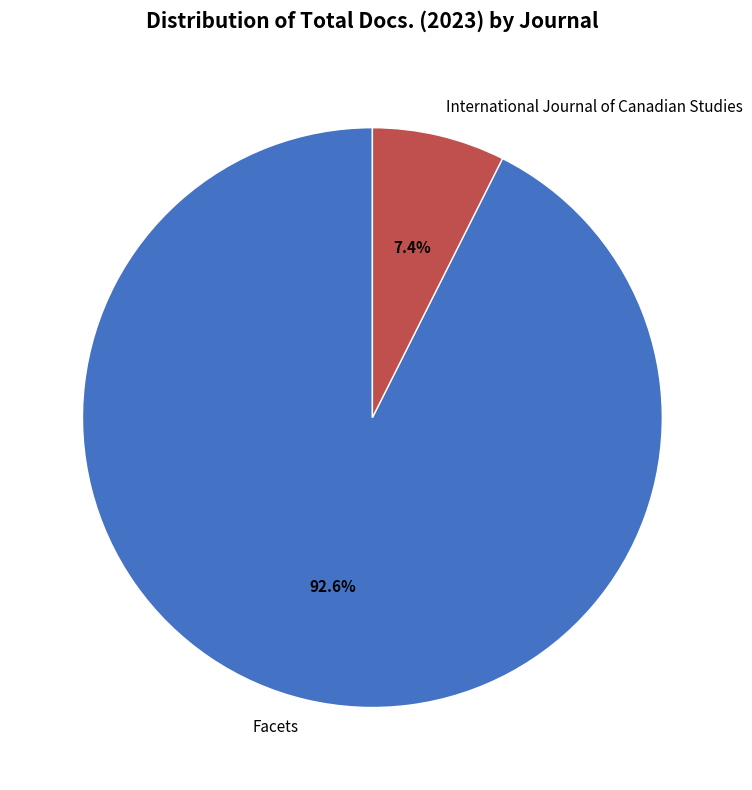

Which slice represents more than half of the pie?

Facets